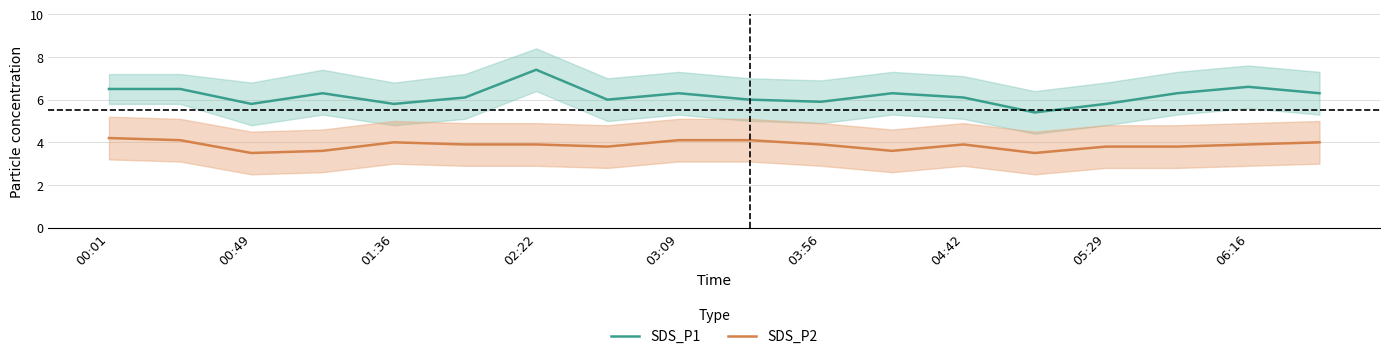

How many series are shown in this chart?

2